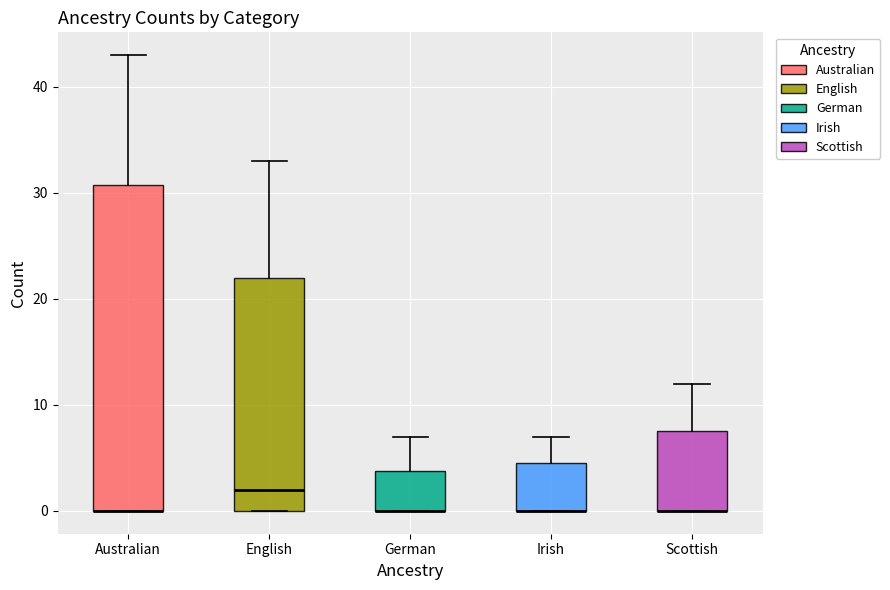

Reading left to right, transcribe this box plot: for each box, give where its median line is, the range the box spans, and where its two whiskers end, as read against the y-axis. The values are not printed on the chart, so give them approximately, as read against the axis.

Australian: median 0 (drawn on the box's lower edge), box 0 to 31, whiskers 0 to 43
English: median 2, box 0 to 22, whiskers 0 to 33
German: median 0 (drawn on the box's lower edge), box 0 to 4, whiskers 0 to 7
Irish: median 0 (drawn on the box's lower edge), box 0 to 5, whiskers 0 to 7
Scottish: median 0 (drawn on the box's lower edge), box 0 to 8, whiskers 0 to 12